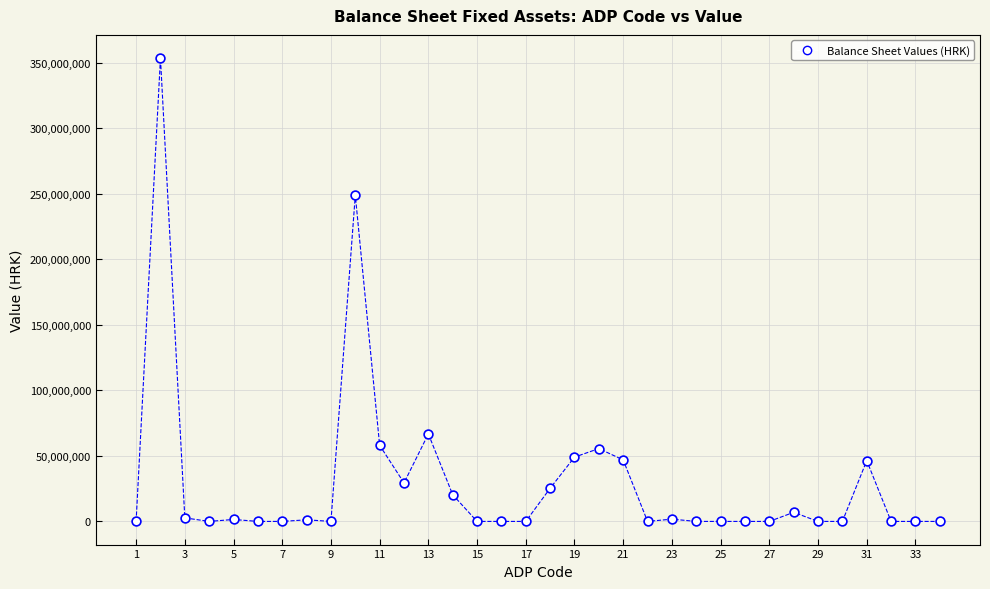

What Y value in the scatter plot is closest to 176779695?

248887771